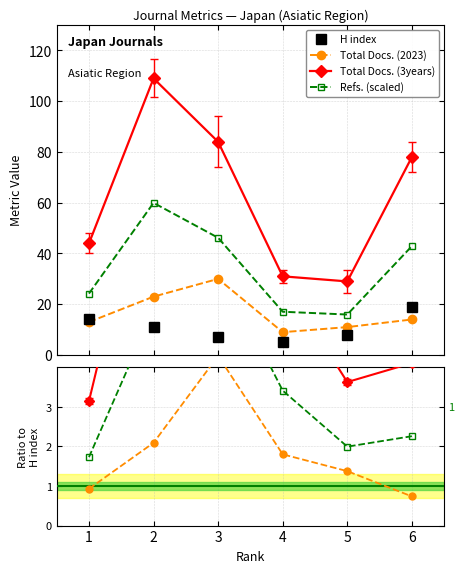

Does the chart display data point markers on the line(s)?

Yes